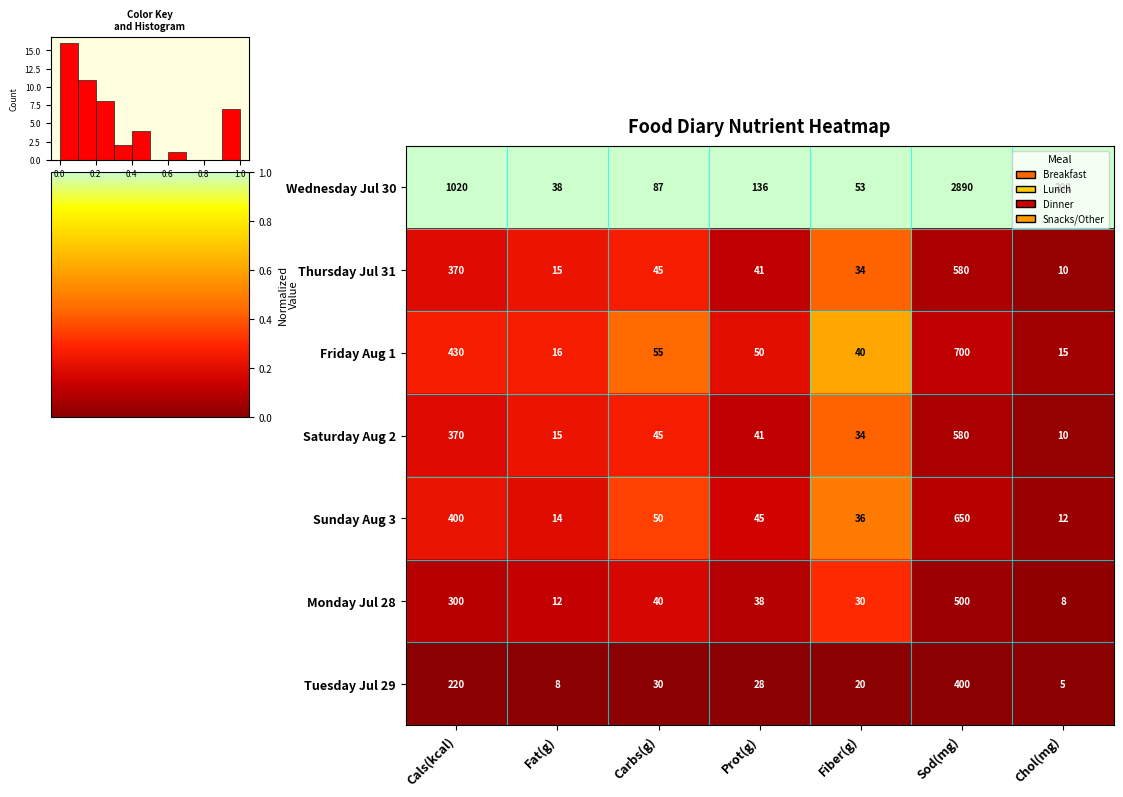

Which series has the largest range (max minus min)?

Wednesday Jul 30